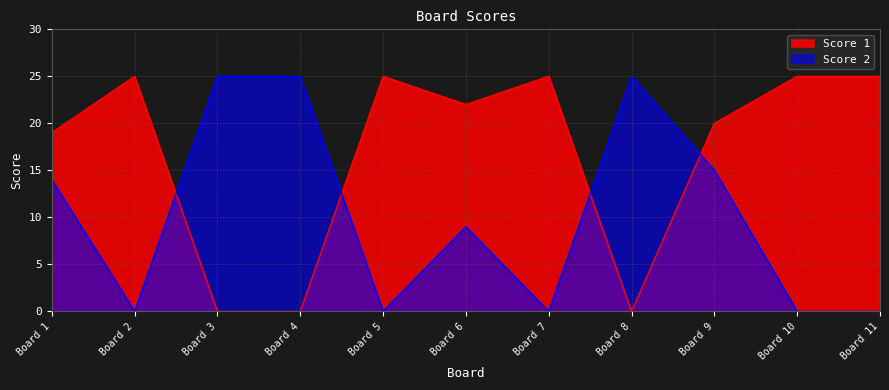

Rank the series at Board 5 from highest to lowest value.

Score 1, Score 2